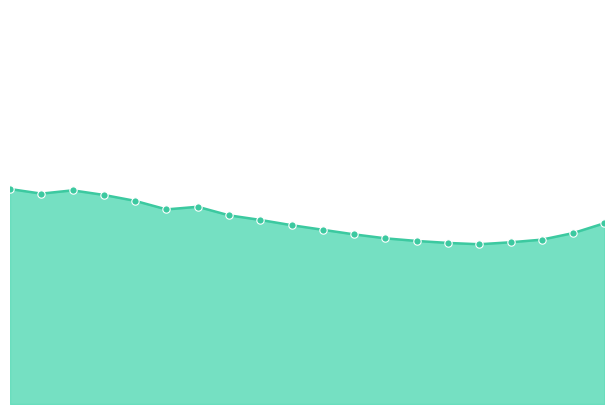

Is this an area chart (filled region under the line)?

Yes